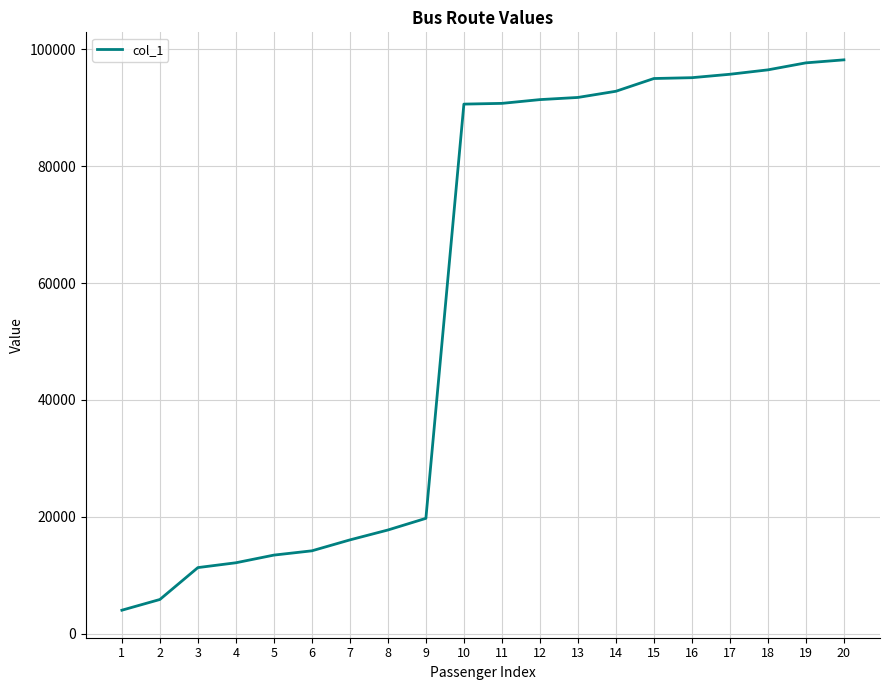

Between 15 and 11, which is larger?

15